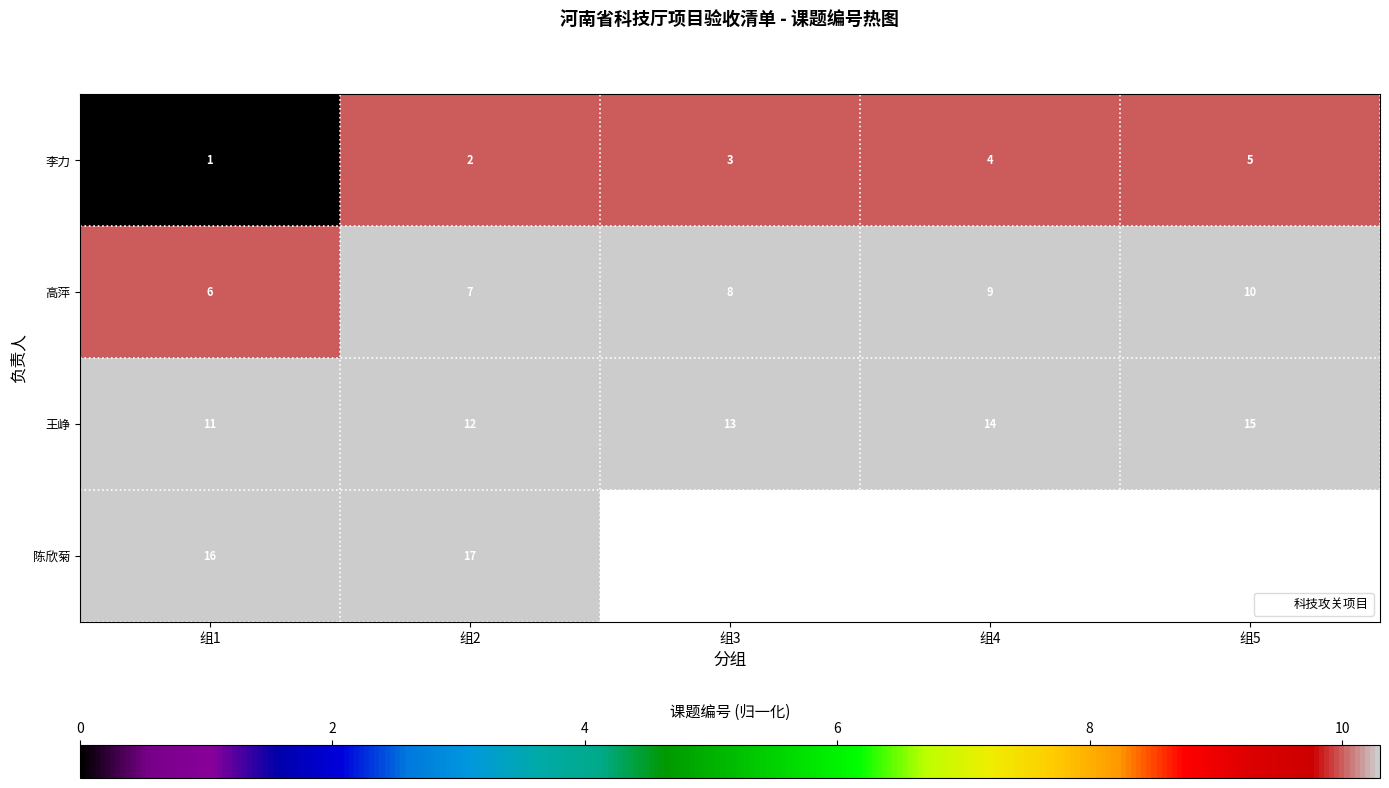

At which category is the sum across all series the highest?

组2